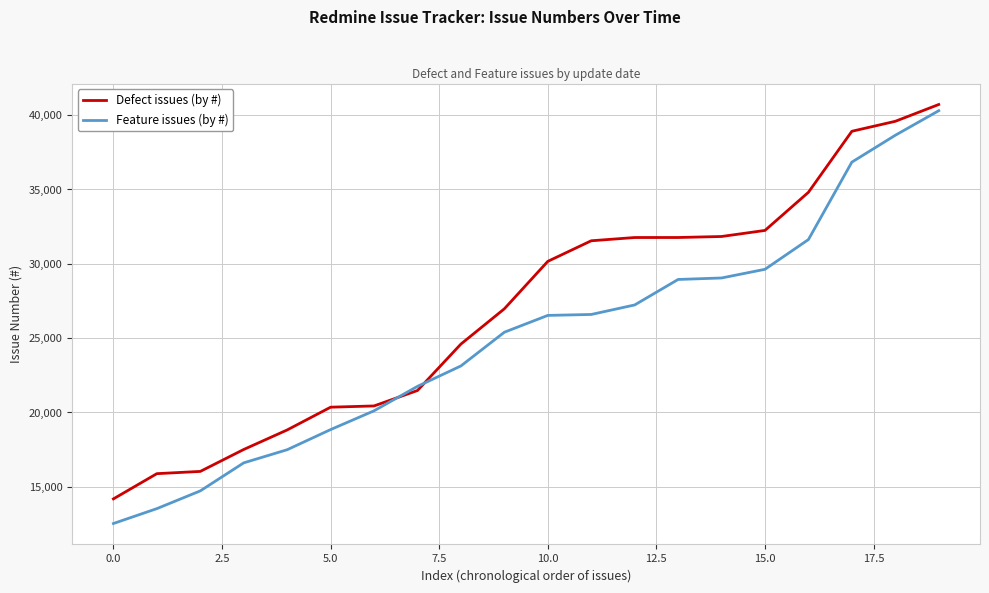

How many lines are shown in the chart?

2